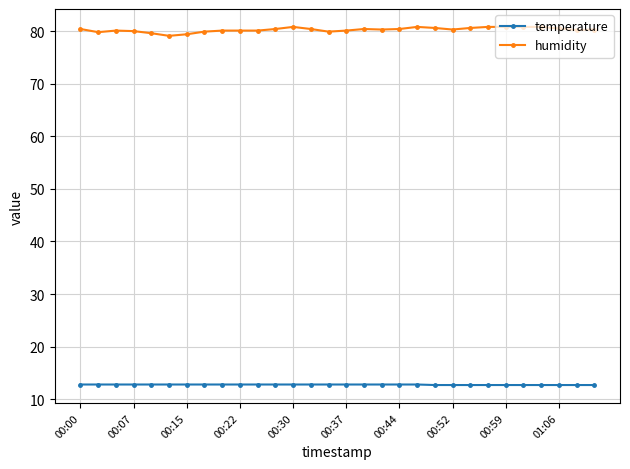

How many lines are shown in the chart?

2